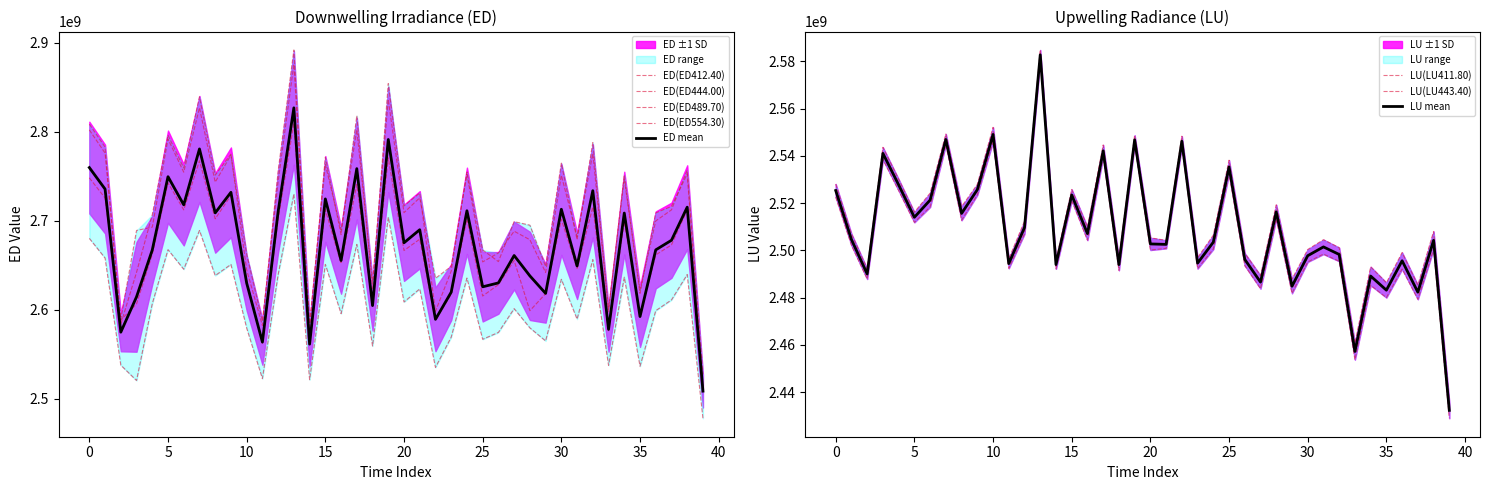

How many data points in LU(LU443.40) are above 2500809554?

19